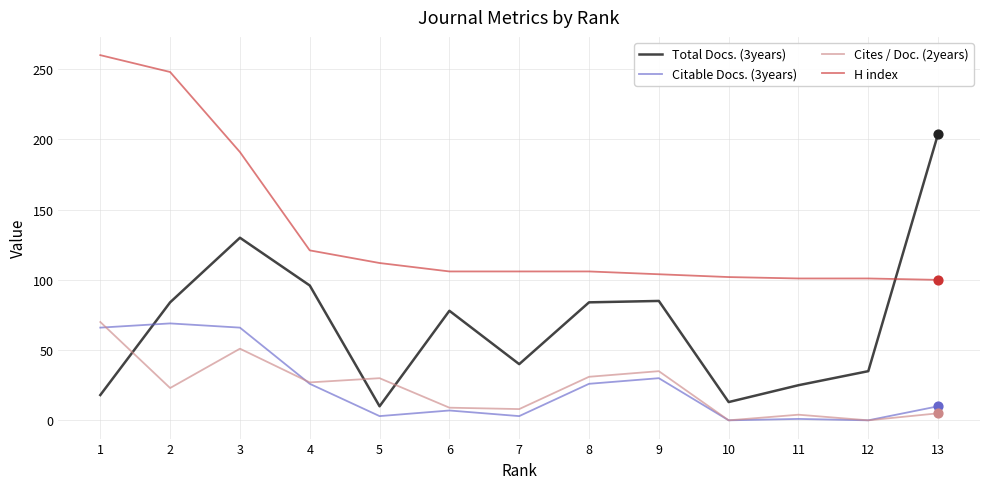

Between 6 and 12, which series saw the biggest shift?

Total Docs. (3years)